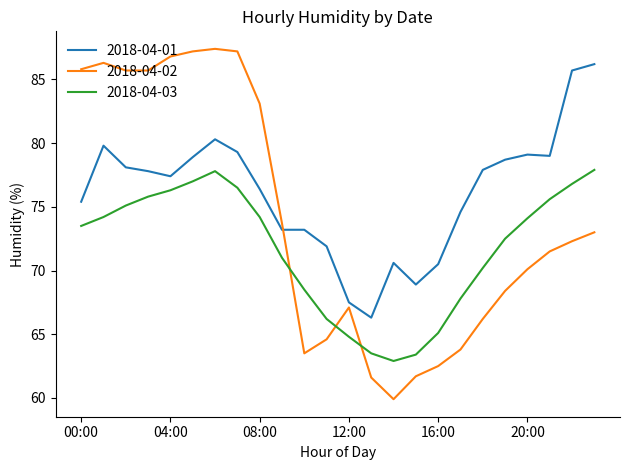

Does the chart display data point markers on the line(s)?

No